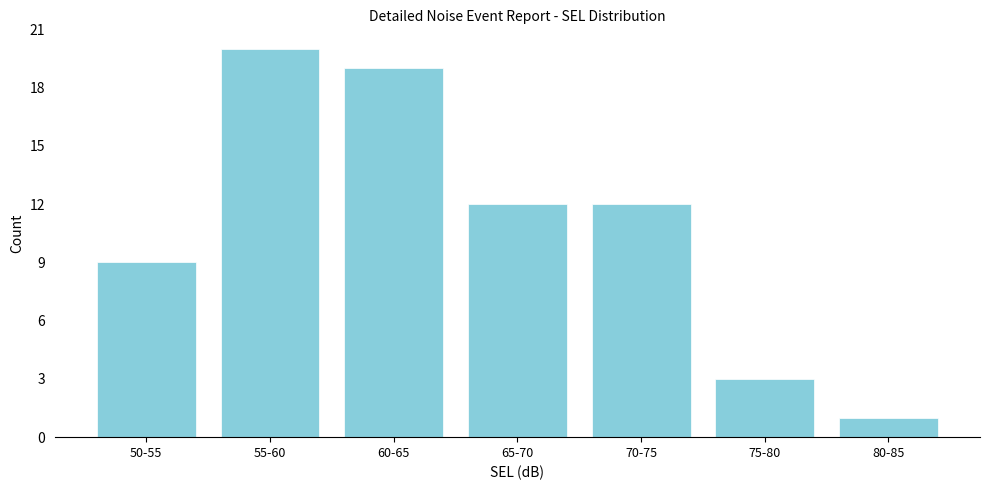

Reading right to left, what are all the values shown in this chart?

1	3	12	12	19	20	9